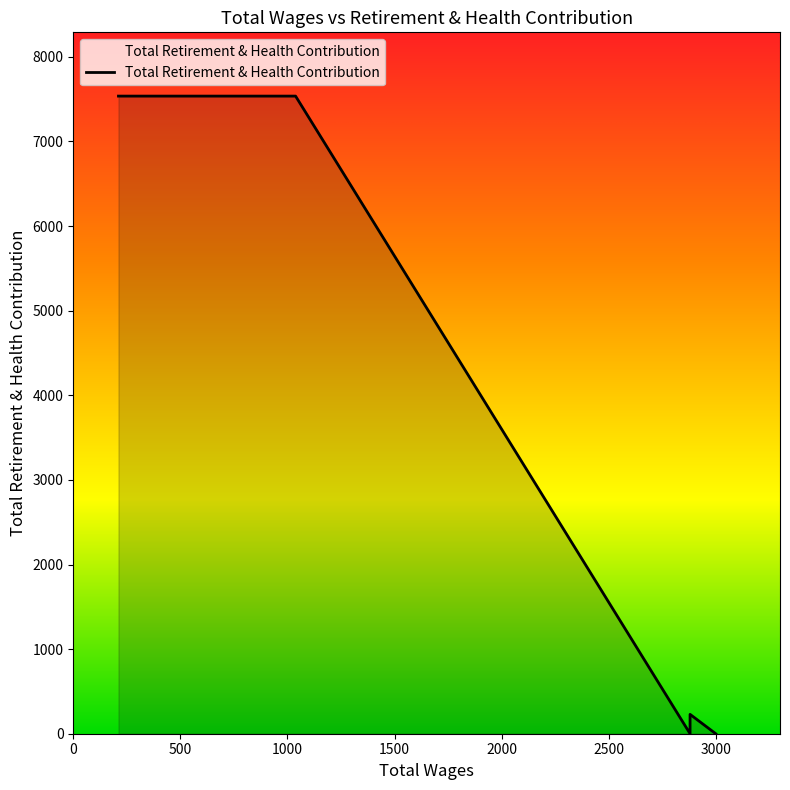

Between 211.0 and 2880.0, which is larger?

211.0